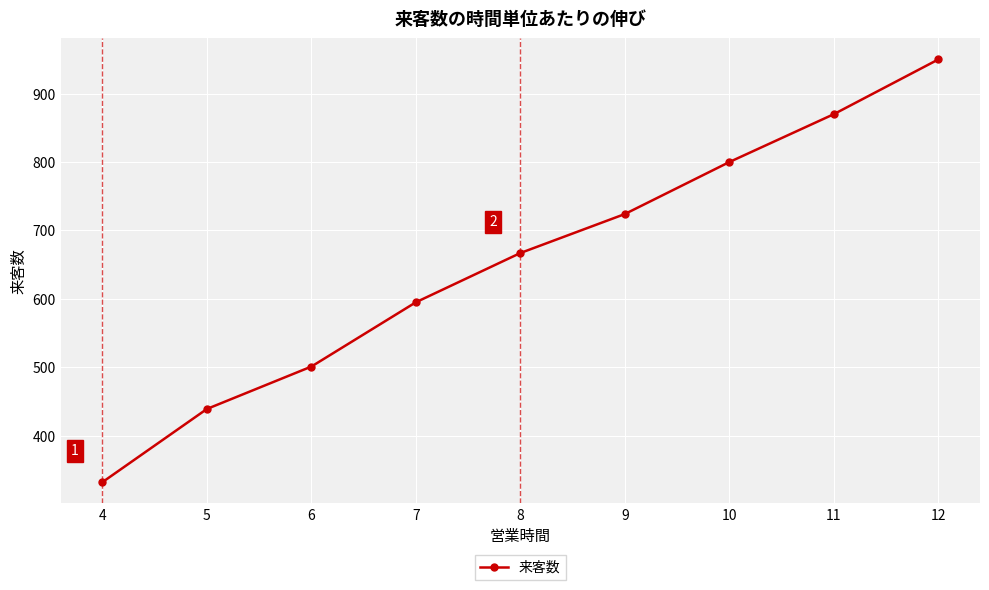

Read the value at 6, to the nearest 10.

500